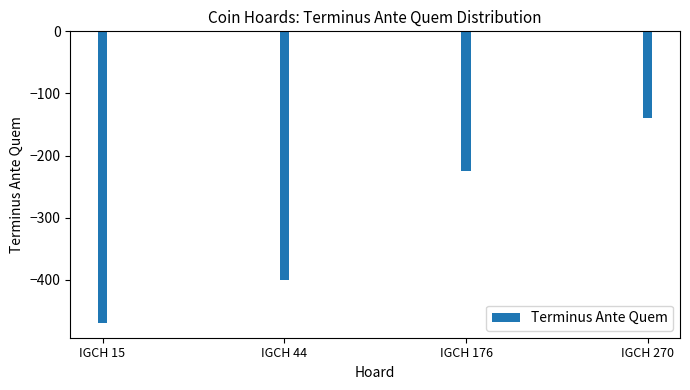

Which has a higher value, IGCH 176 or IGCH 270?

IGCH 270